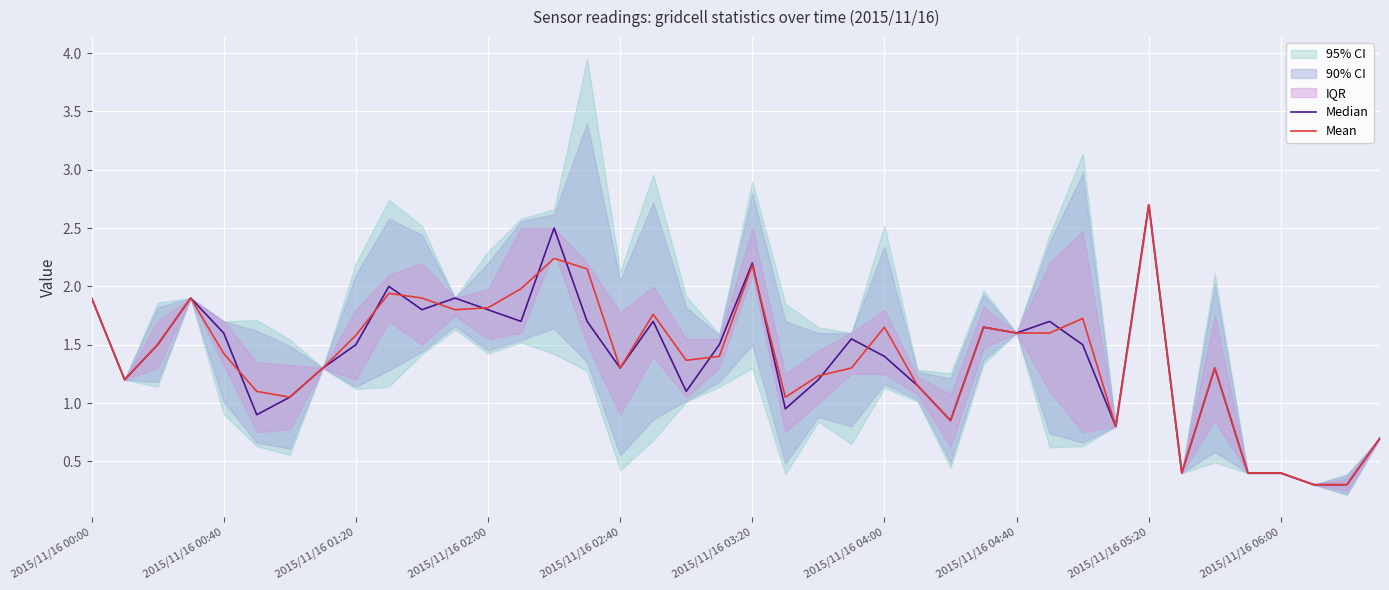

What is the sum of the Mean values at 17 and 29?

3.4